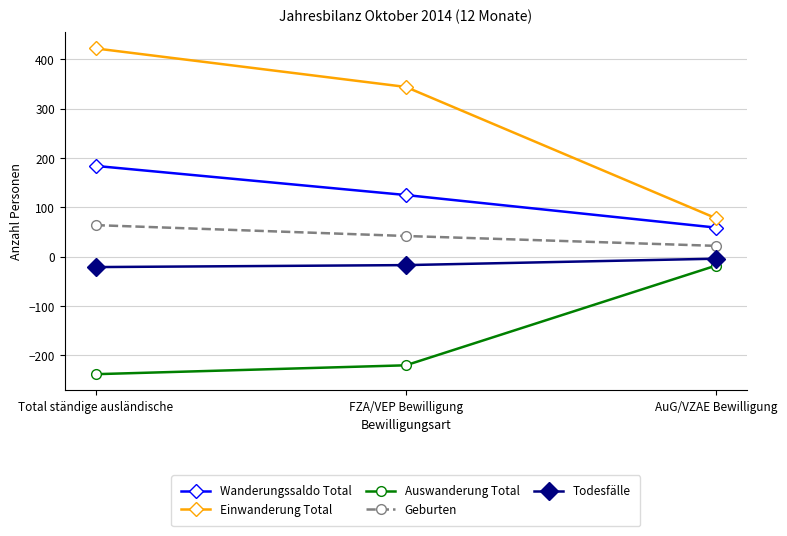

Reading left to right, what are all the values shown in this chart?

Wanderungssaldo Total: Total ständige ausländische=184	FZA/VEP Bewilligung=125	AuG/VZAE Bewilligung=59
Einwanderung Total: Total ständige ausländische=422	FZA/VEP Bewilligung=344	AuG/VZAE Bewilligung=78
Auswanderung Total: Total ständige ausländische=-238	FZA/VEP Bewilligung=-220	AuG/VZAE Bewilligung=-18
Geburten: Total ständige ausländische=64	FZA/VEP Bewilligung=42	AuG/VZAE Bewilligung=22
Todesfälle: Total ständige ausländische=-21	FZA/VEP Bewilligung=-17	AuG/VZAE Bewilligung=-4